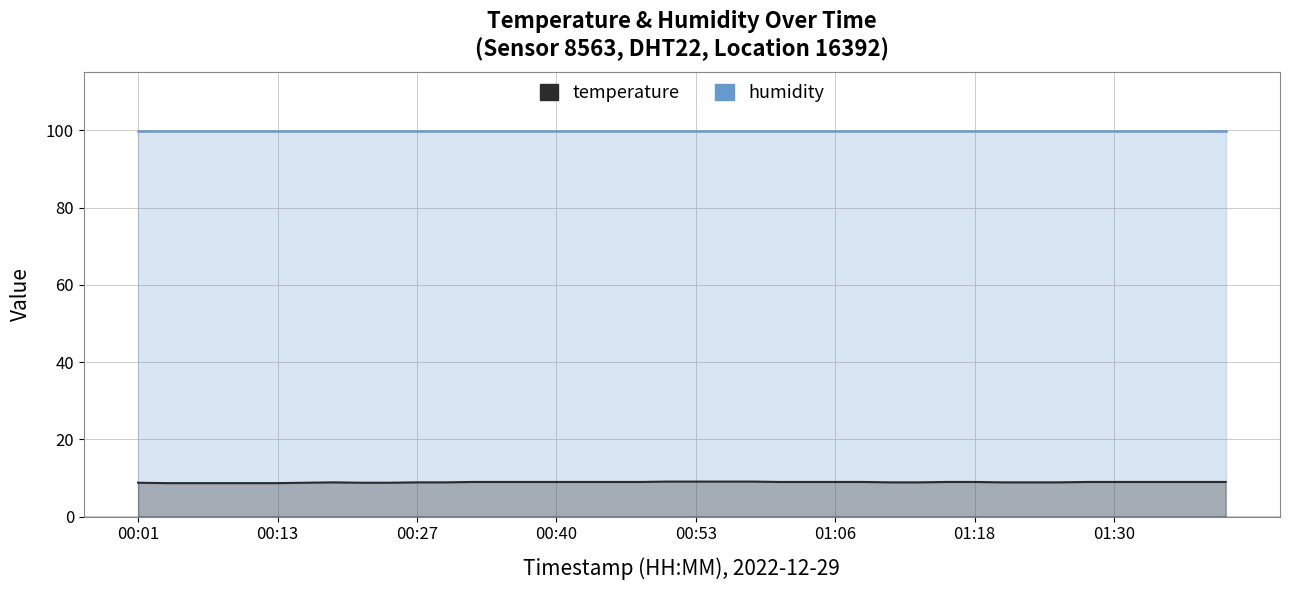

What is the sum of the values at 01:23 and 00:01?

17.7